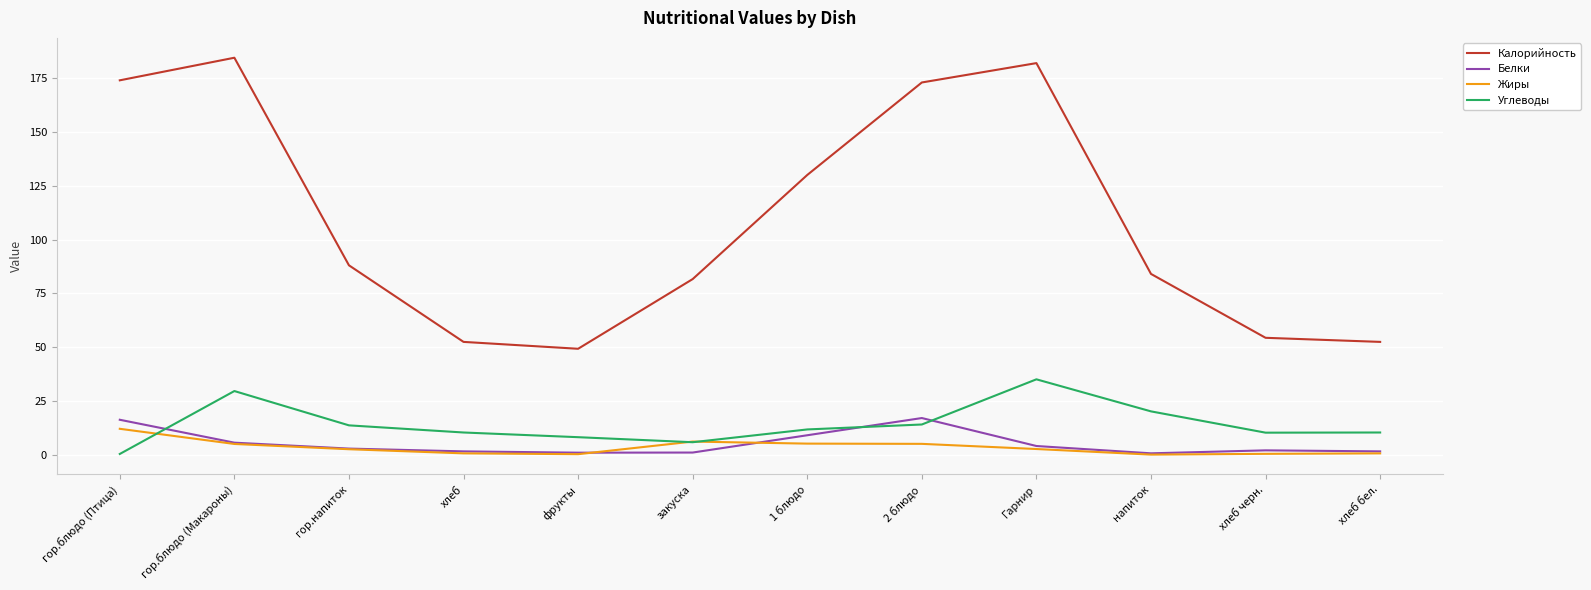

True or false: Калорийность and Жиры cross at least once.

False